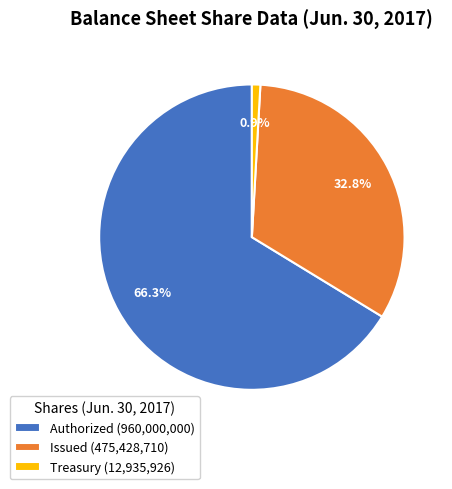

Combined, what portion of the pie is Issued (475,428,710) and Treasury (12,935,926)?

33.7%